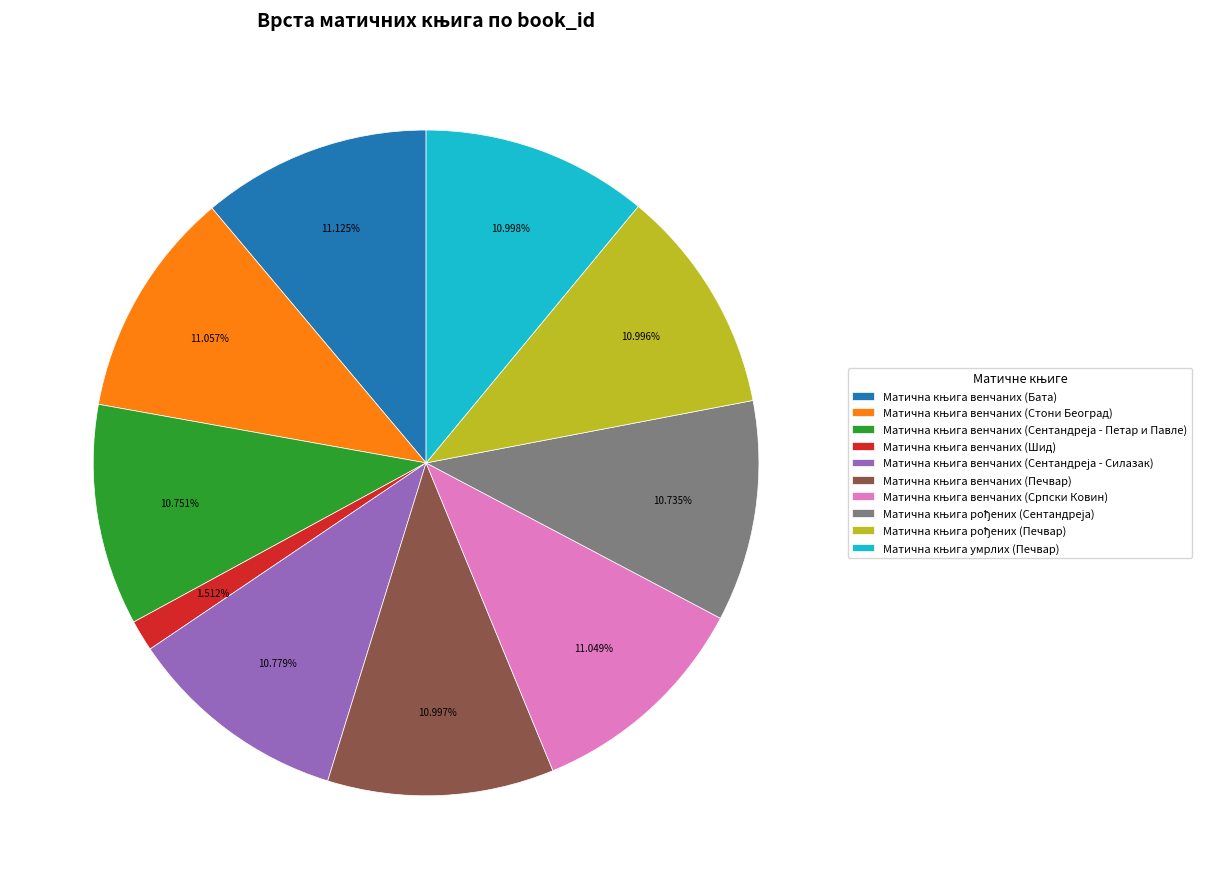

Is there a majority slice in this chart?

No